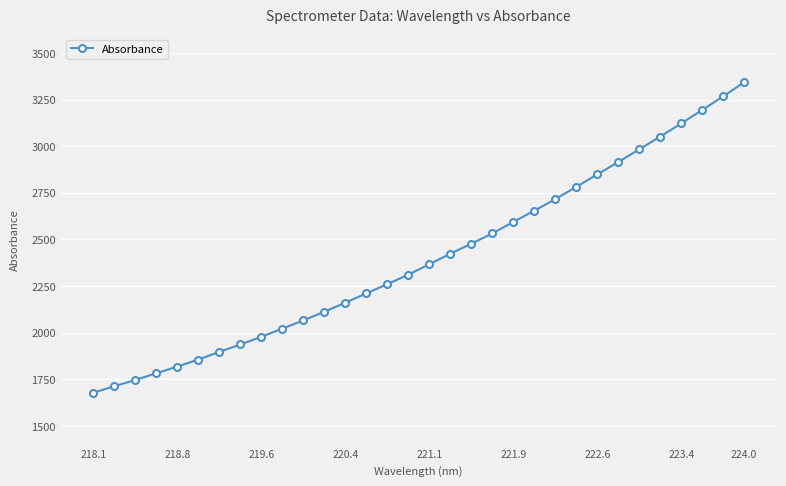

How many lines are shown in the chart?

1